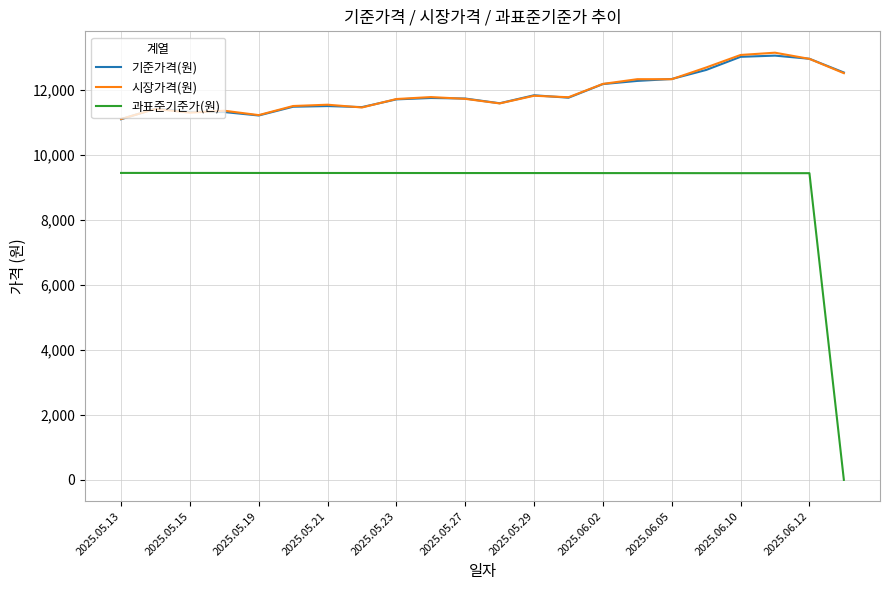

What is the highest value of the 시장가격(원) series?

13140.0